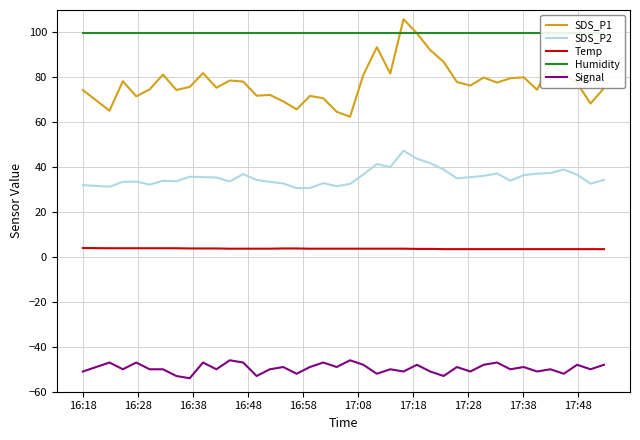

True or false: SDS_P2 and SDS_P1 cross at least once.

False